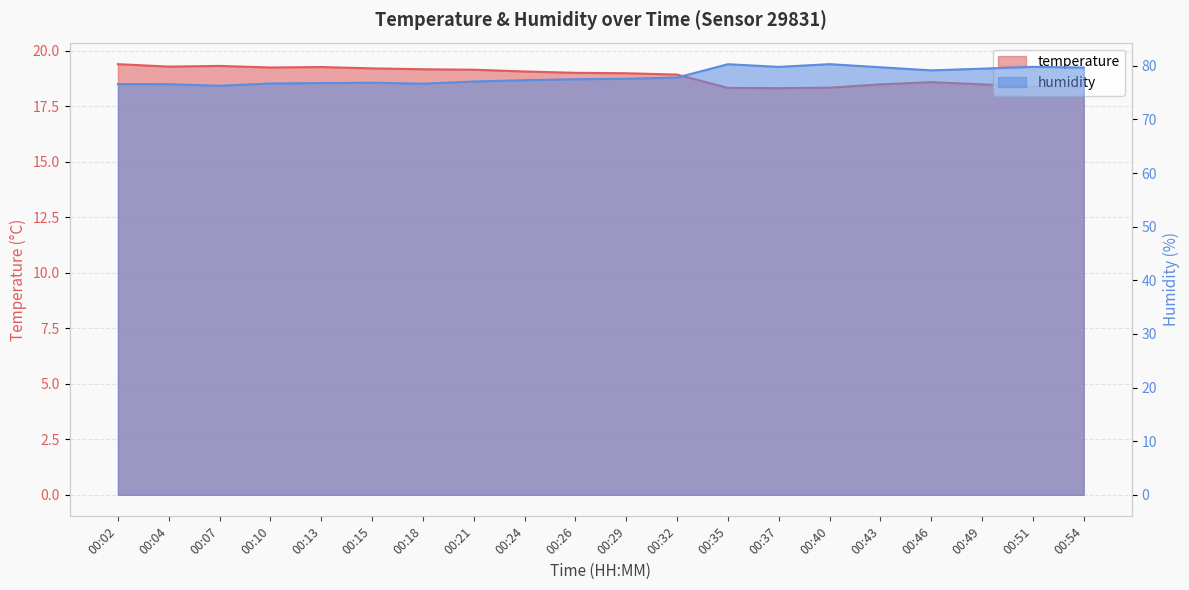

What is the total value across all series at 00:26?

96.5